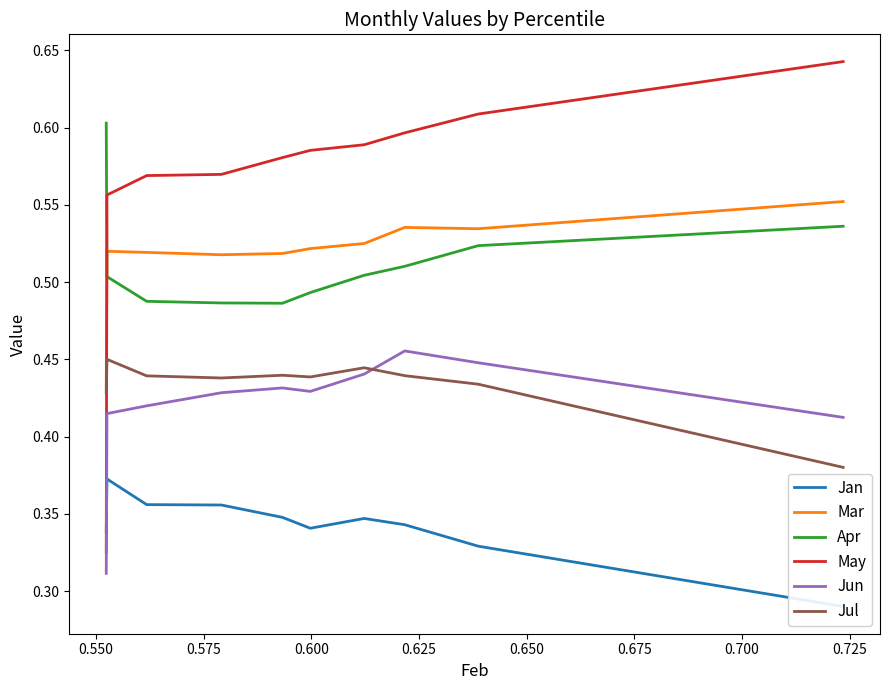

Reading left to right, list all the values displayed in this chart.

Jan: 0.3	0.4	0.4	0.4	0.3	0.3	0.3	0.3	0.3	0.3
Mar: 0.4	0.5	0.5	0.5	0.5	0.5	0.5	0.5	0.5	0.6
Apr: 0.6	0.5	0.5	0.5	0.5	0.5	0.5	0.5	0.5	0.5
May: 0.3	0.6	0.6	0.6	0.6	0.6	0.6	0.6	0.6	0.6
Jun: 0.3	0.4	0.4	0.4	0.4	0.4	0.4	0.5	0.4	0.4
Jul: 0.4	0.5	0.4	0.4	0.4	0.4	0.4	0.4	0.4	0.4